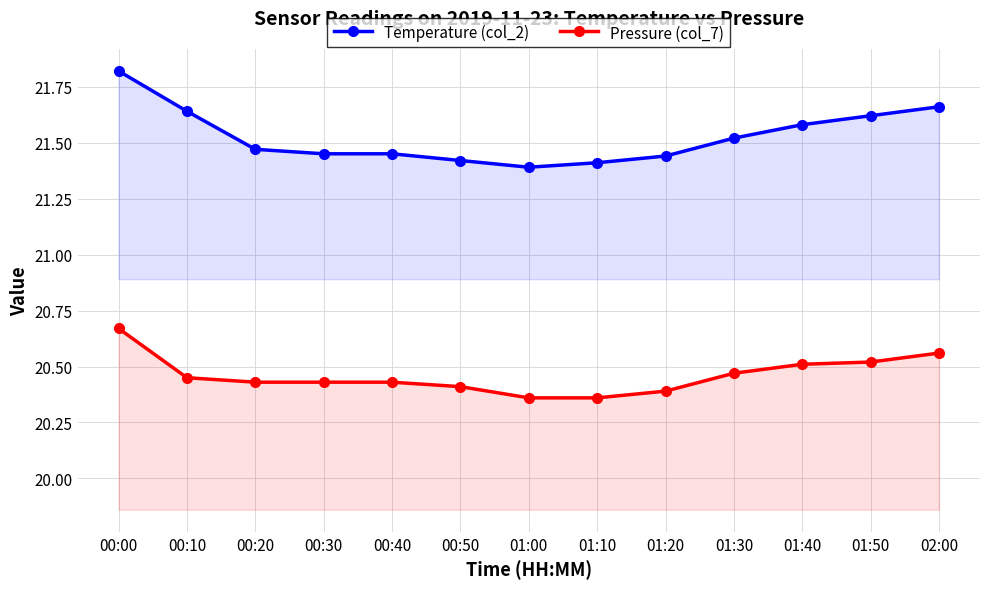

Where is Temperature (col_2) nearest to the value 21?

01:00